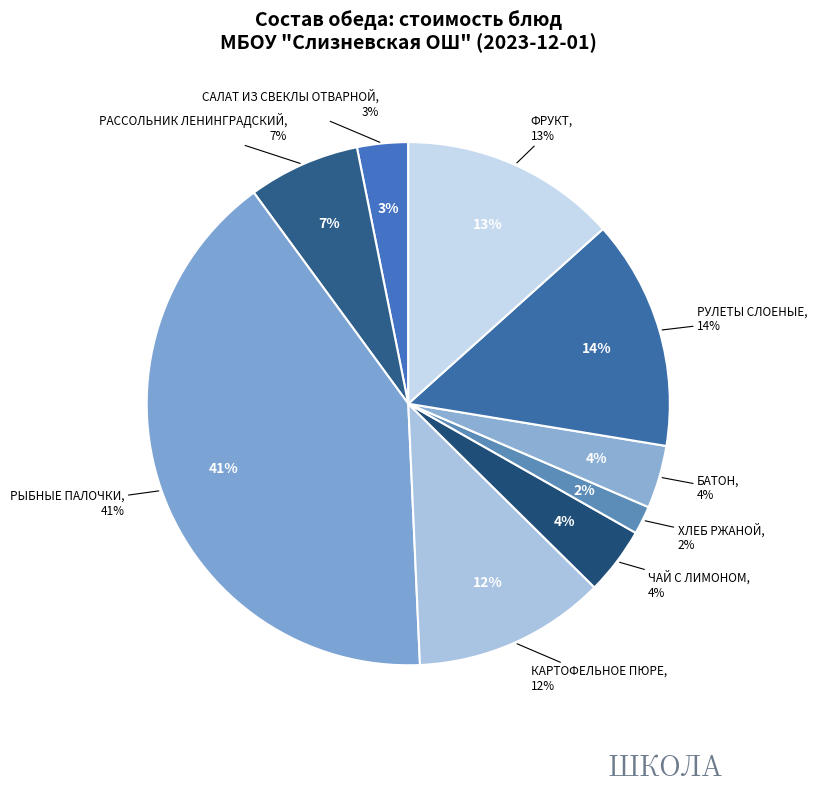

Rank the categories by value from highest to lowest.

РЫБНЫЕ ПАЛОЧКИ, РУЛЕТЫ СЛОЕНЫЕ, ФРУКТ, КАРТОФЕЛЬНОЕ ПЮРЕ, РАССОЛЬНИК ЛЕНИНГРАДСКИЙ, ЧАЙ С ЛИМОНОМ, БАТОН, САЛАТ ИЗ СВЕКЛЫ ОТВАРНОЙ, ХЛЕБ РЖАНОЙ